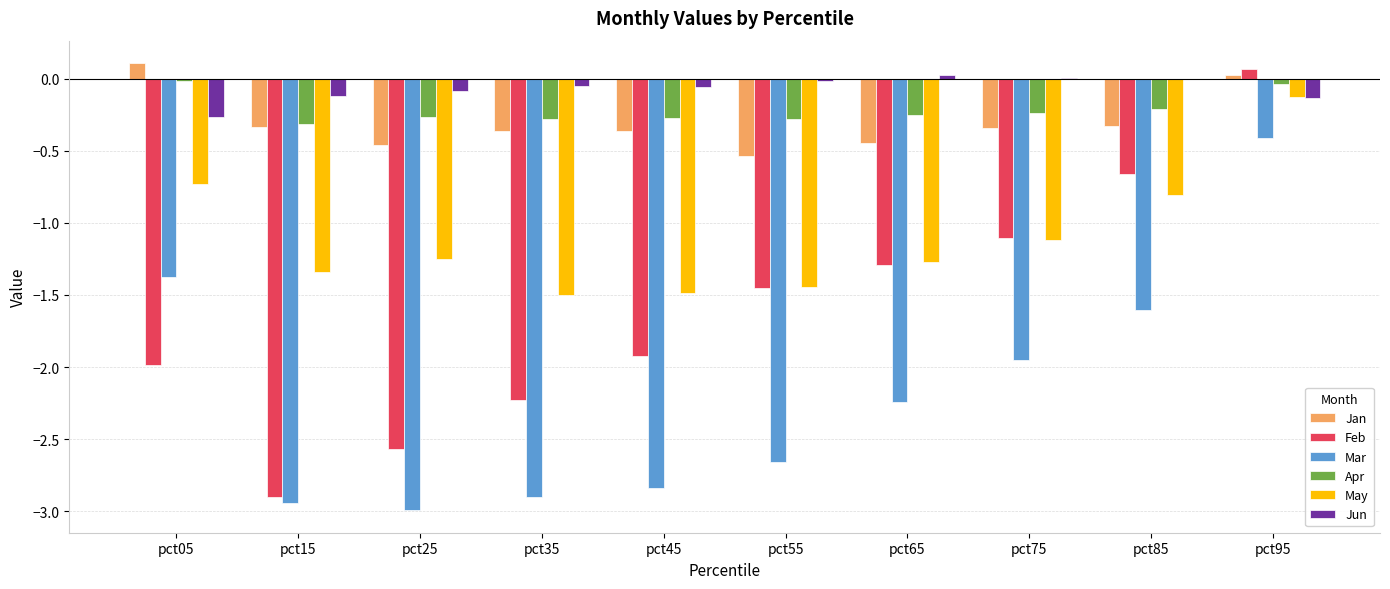

Does the chart contain stacked bars?

No